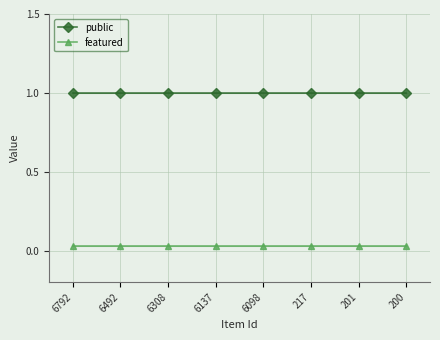

Is this an area chart (filled region under the line)?

No